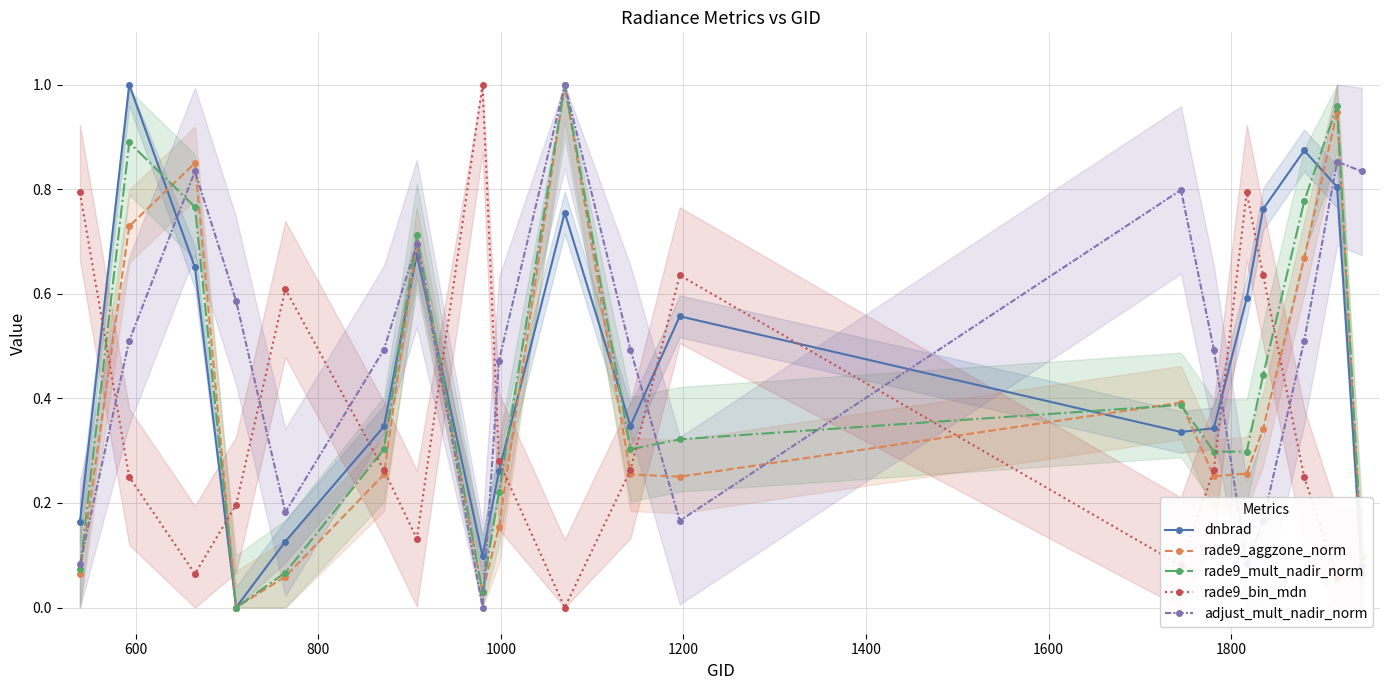

True or false: rade9_mult_nadir_norm has more than 0 interior local peaks.

True